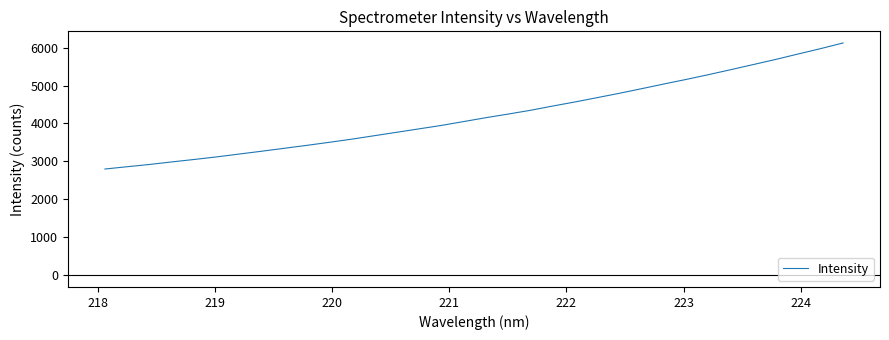

What is the difference between the maximum and minimum values?

3320.1